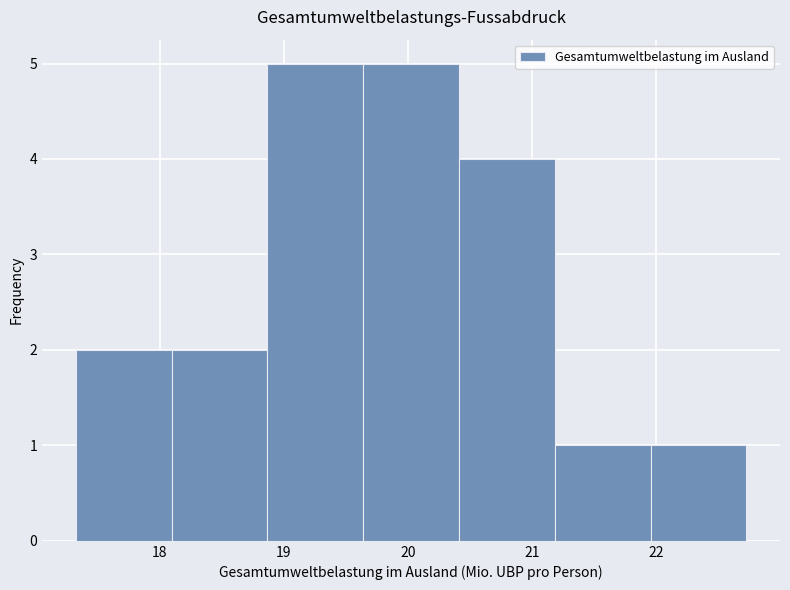

Reading left to right, list every bar in this chart as the range it spans on the x-axis followed by its height. Neither the bar edges nor the heights are printed on the chart, so give them approximately, as read against the axes.

17.3 to 18.1: 2
18.1 to 18.9: 2
18.9 to 19.6: 5
19.6 to 20.4: 5
20.4 to 21.2: 4
21.2 to 22.0: 1
22.0 to 22.7: 1